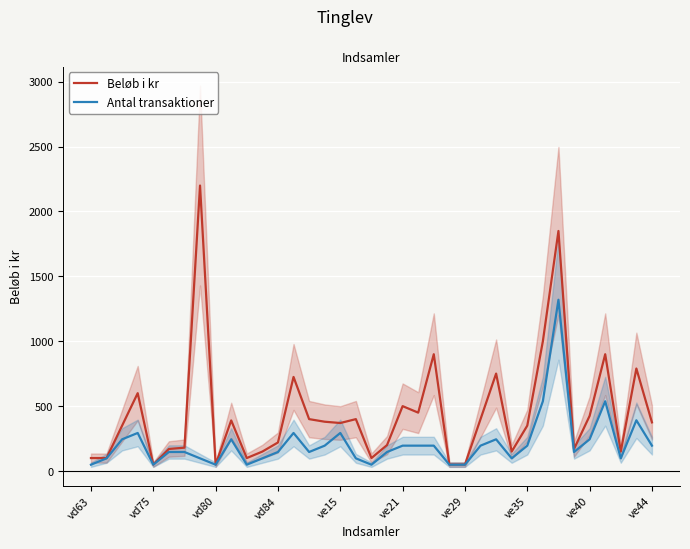

What is the total value across all series at 21?

645.6